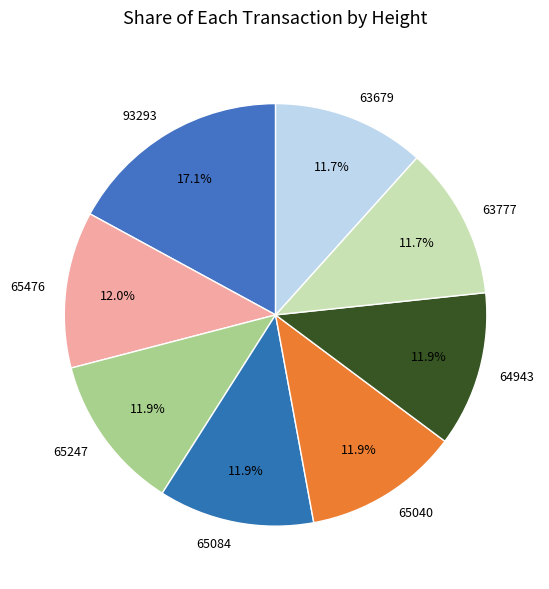

How many segments does this pie chart have?

8